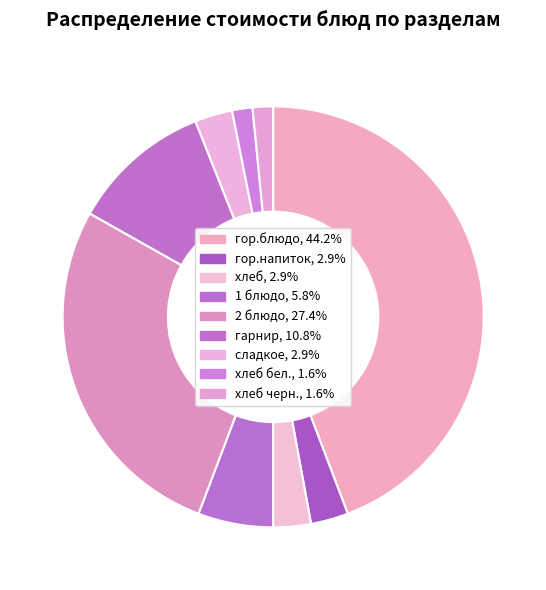

How many segments does this pie chart have?

9